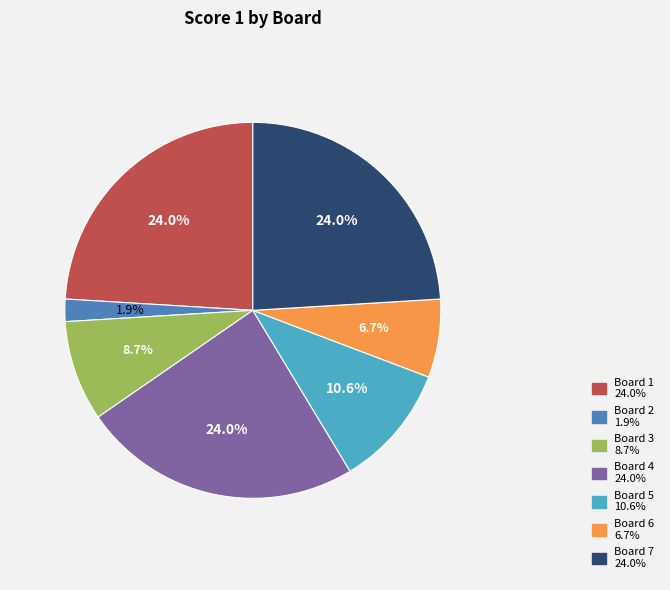

True or false: Board 7 accounts for 24% of the total.

True